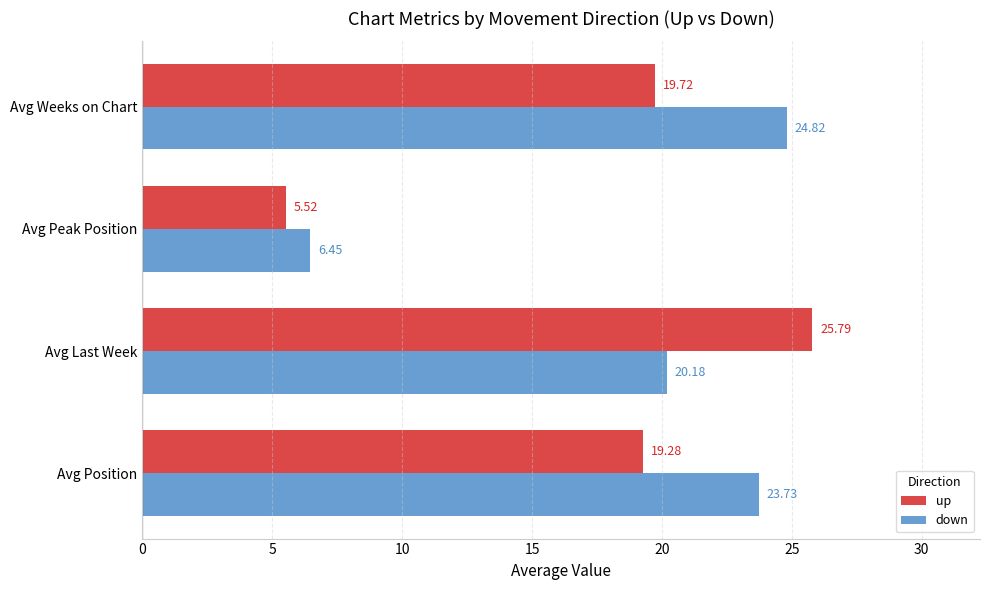

Which series has the largest total across all categories?

down